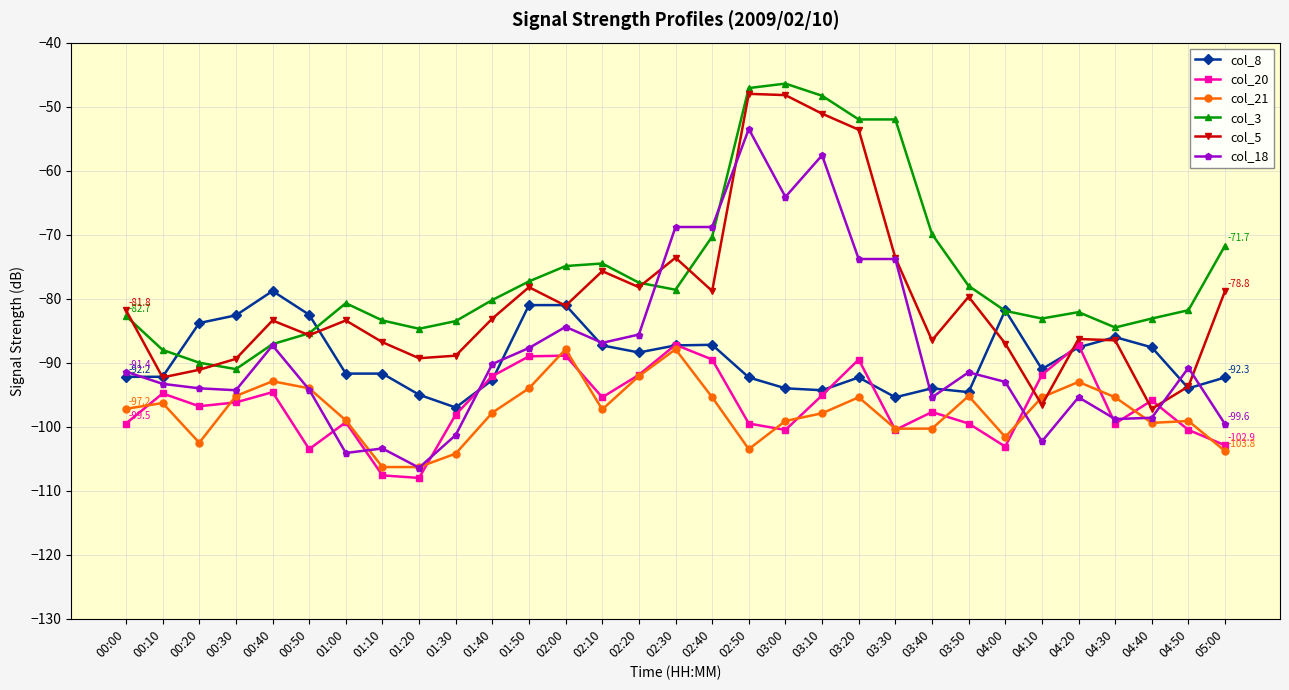

What is the sum of the col_3 values at 00:00 and 04:40?

-165.8